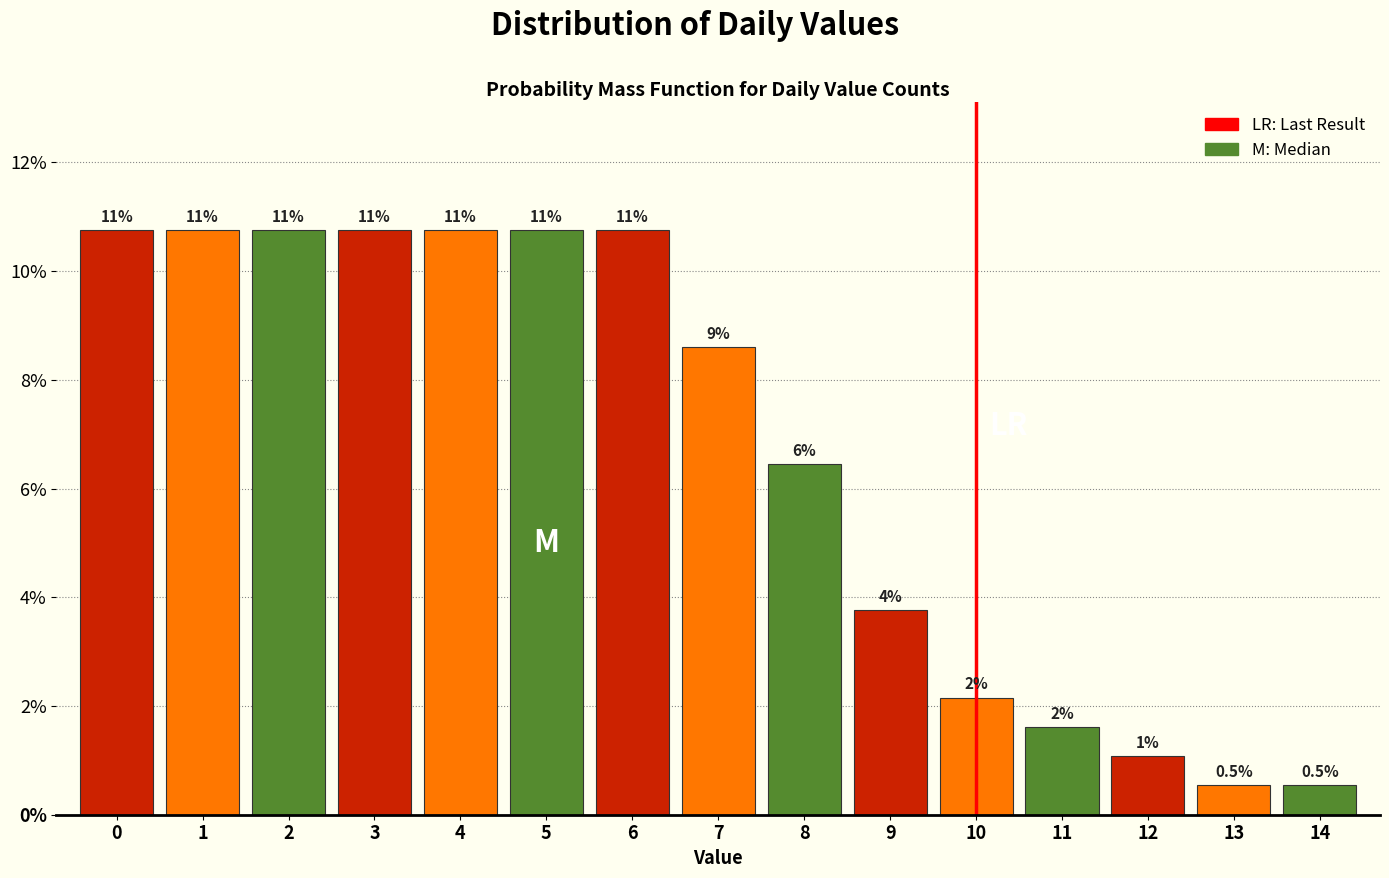

Does the chart contain any negative values?

No